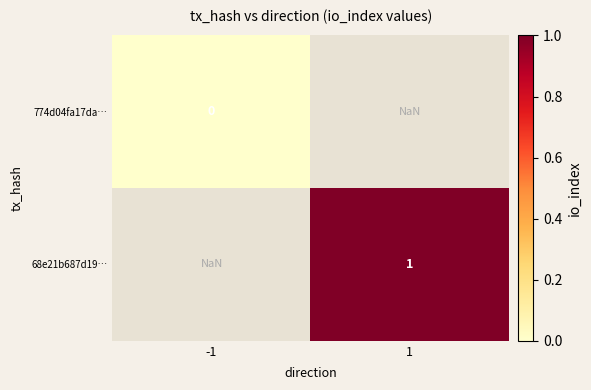

Is it true that 68e21b687d19… equals 1.5 at 1?

False